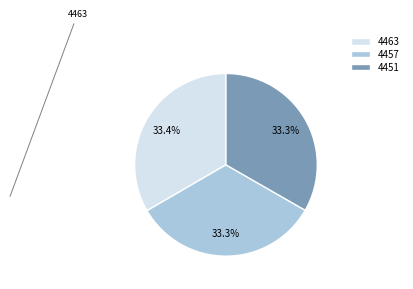

To the nearest percent, what percentage of the pie is 4451?

33%